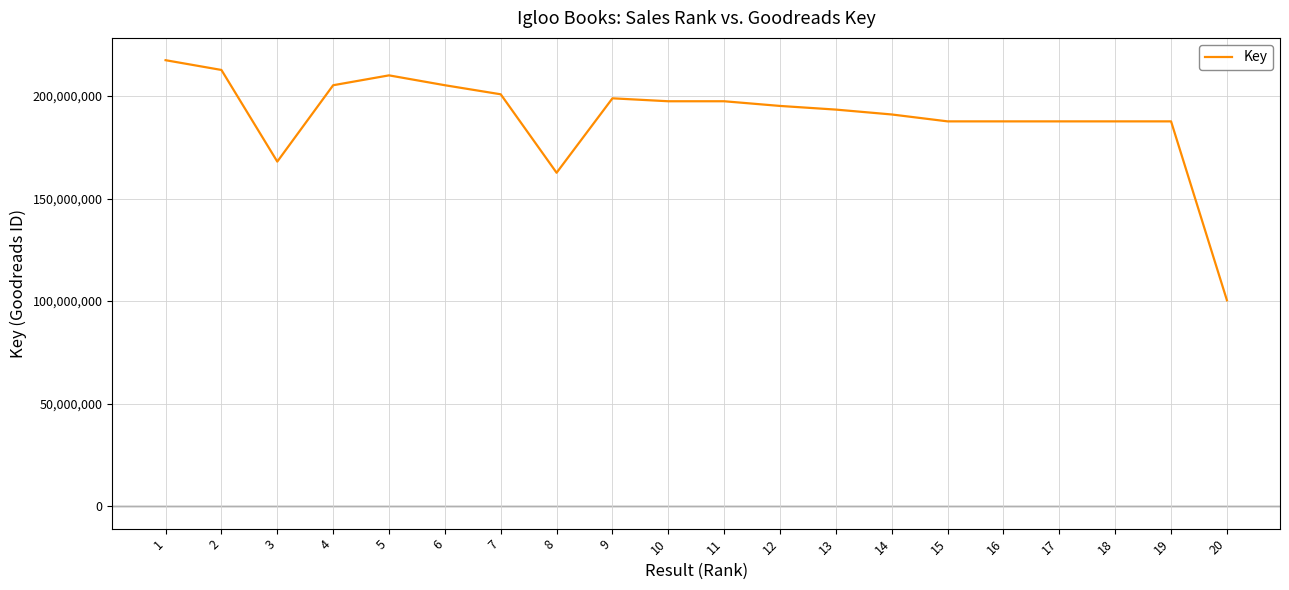

The value at 4 is 205194186. True or false?

True